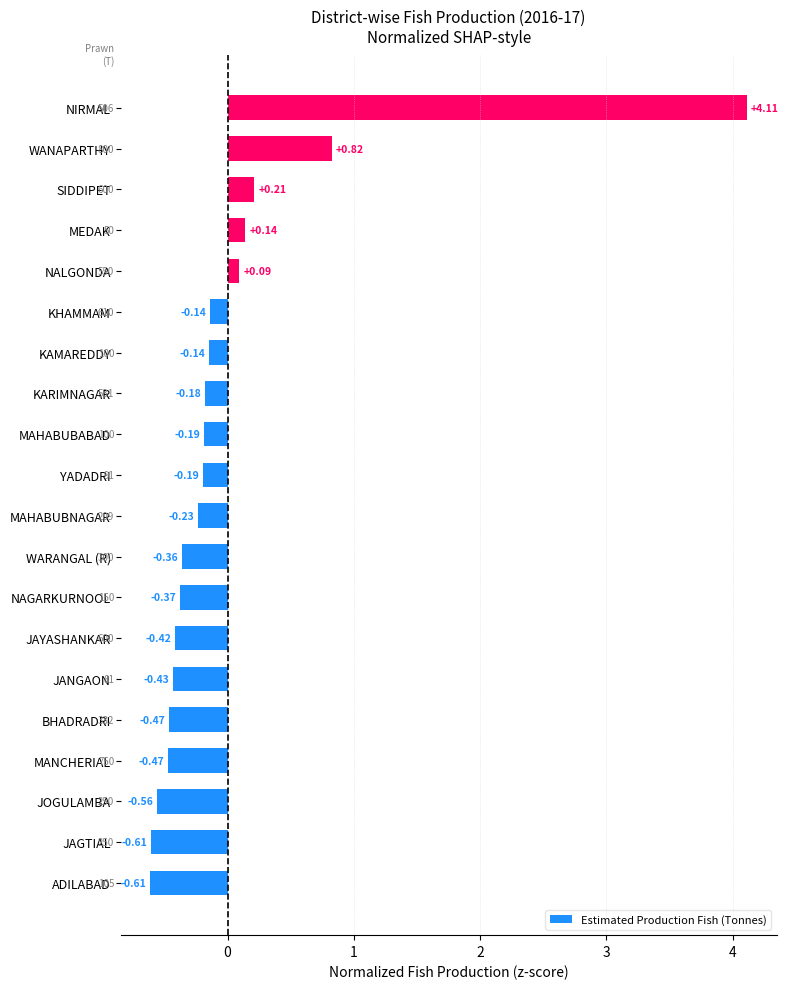

At which category does the chart reach its peak across all series?

NIRMAL